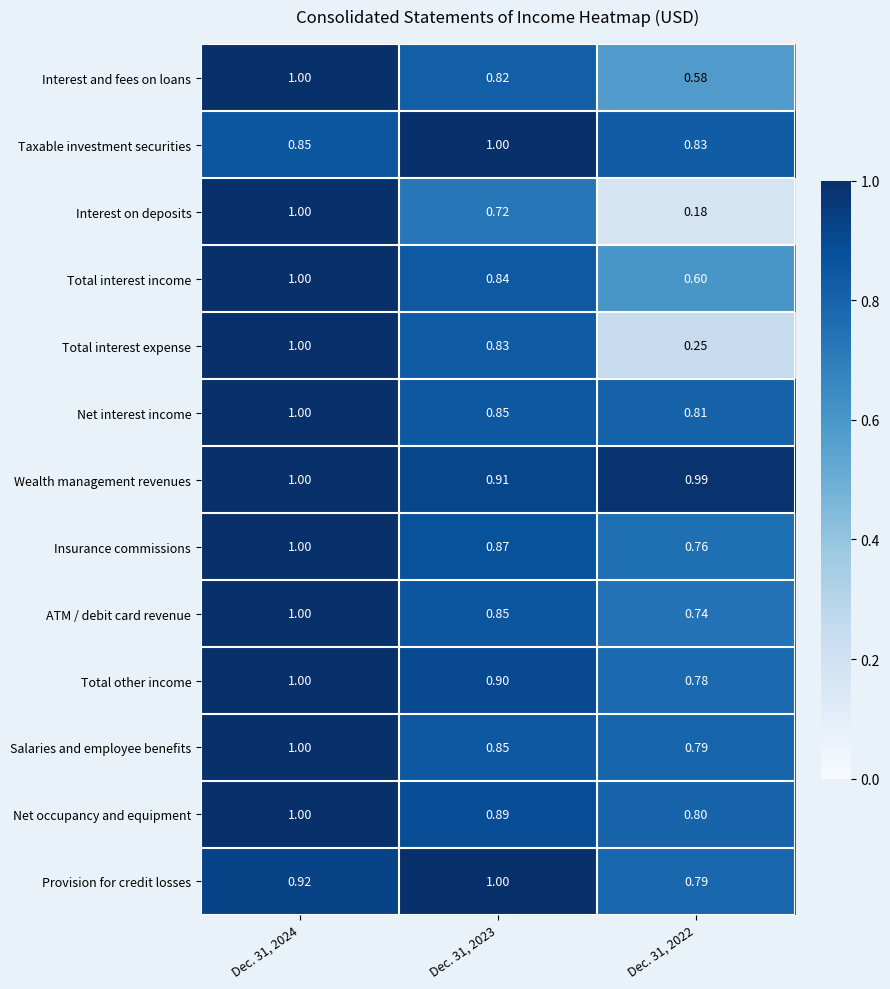

Which series has the largest range (max minus min)?

Interest on deposits